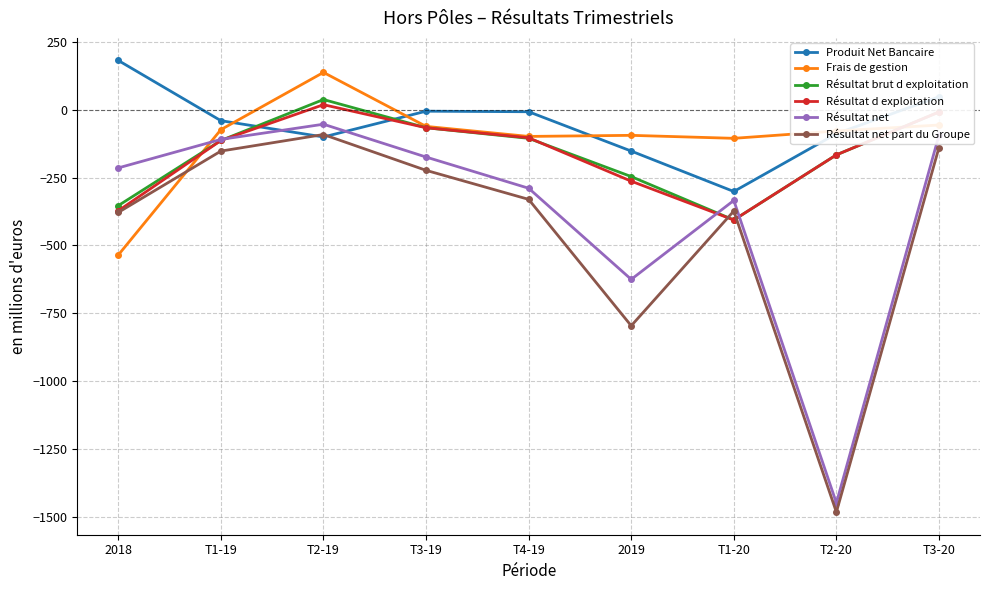

The value of Résultat net at T3-19 is -174. True or false?

True